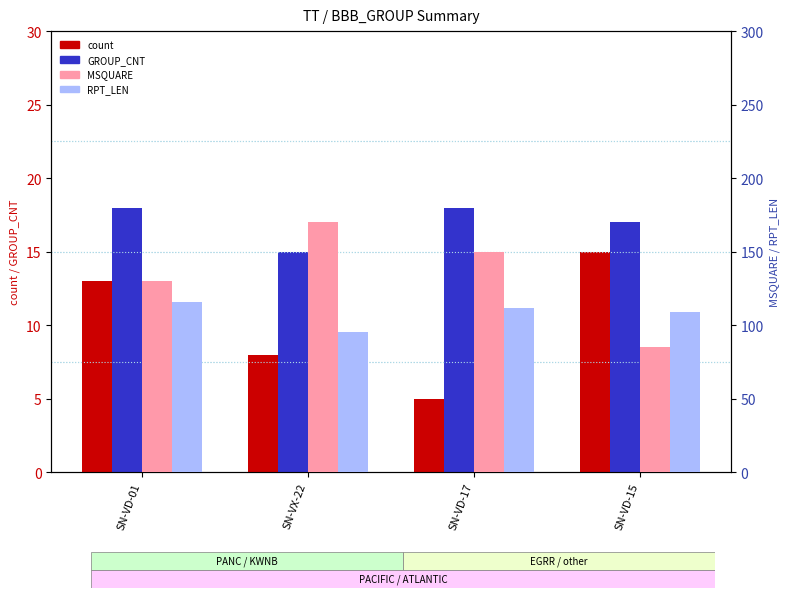

What are all the series names shown in the legend?

count, GROUP_CNT, MSQUARE, RPT_LEN